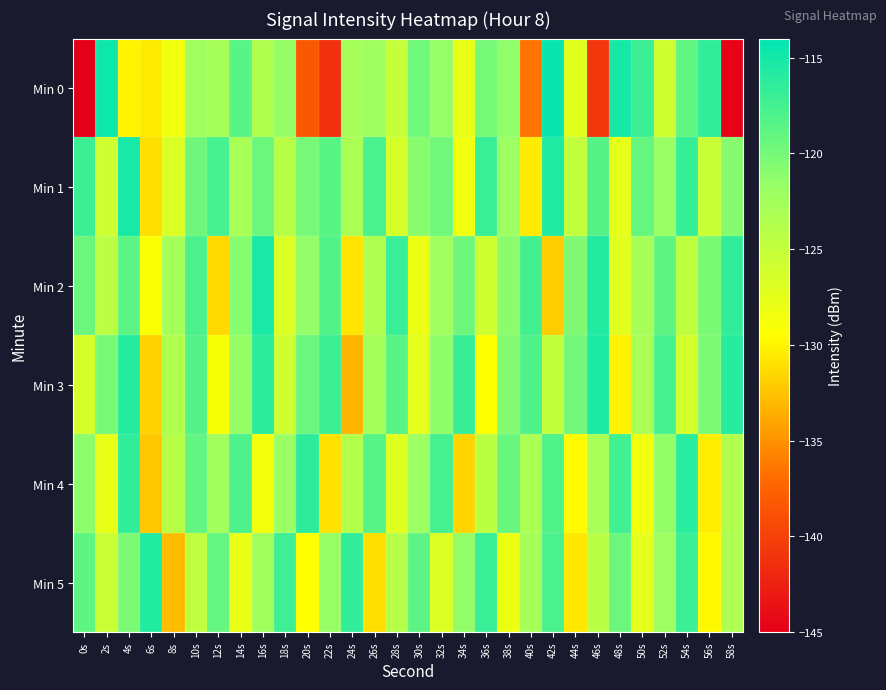

Reading left to right, list all the values displayed in this chart.

Min 0: 0s=-145.9	2s=-114.7	4s=-130.1	6s=-130.5	8s=-128.5	10s=-122.4	12s=-122.8	14s=-118.5	16s=-123.6	18s=-121.6	20s=-138.2	22s=-141.2	24s=-122.8	26s=-122.3	28s=-125.2	30s=-119.7	32s=-121.7	34s=-127.9	36s=-120.0	38s=-121.4	40s=-136.5	42s=-114.5	44s=-127.3	46s=-140.8	48s=-115.2	50s=-117.0	52s=-125.9	54s=-118.9	56s=-116.5	58s=-144.7
Min 1: 0s=-117.1	2s=-125.8	4s=-115.2	6s=-131.1	8s=-126.6	10s=-119.6	12s=-117.6	14s=-122.9	16s=-119.5	18s=-124.1	20s=-120.0	22s=-118.5	24s=-123.1	26s=-117.8	28s=-126.3	30s=-121.0	32s=-119.7	34s=-128.4	36s=-116.9	38s=-122.1	40s=-130.5	42s=-115.6	44s=-124.8	46s=-118.3	48s=-127.6	50s=-119.2	52s=-121.9	54s=-116.7	56s=-125.4	58s=-120.8
Min 2: 0s=-119.5	2s=-124.3	4s=-118.7	6s=-129.2	8s=-122.6	10s=-117.8	12s=-131.4	14s=-120.9	16s=-115.3	18s=-126.7	20s=-121.5	22s=-118.2	24s=-130.8	26s=-123.4	28s=-116.9	30s=-128.1	32s=-122.3	34s=-119.6	36s=-125.7	38s=-121.1	40s=-117.4	42s=-132.0	44s=-120.5	46s=-115.8	48s=-127.3	50s=-122.8	52s=-118.9	54s=-124.6	56s=-120.2	58s=-116.5
Min 3: 0s=-126.4	2s=-120.1	4s=-115.9	6s=-131.7	8s=-123.5	10s=-118.3	12s=-128.9	14s=-121.6	16s=-116.2	18s=-125.8	20s=-119.4	22s=-117.1	24s=-133.2	26s=-122.7	28s=-118.6	30s=-127.5	32s=-121.3	34s=-116.8	36s=-129.4	38s=-120.7	40s=-118.0	42s=-124.9	44s=-119.8	46s=-115.4	48s=-130.1	50s=-123.0	52s=-117.6	54s=-126.2	56s=-120.4	58s=-116.0
Min 4: 0s=-121.2	2s=-127.8	4s=-116.5	6s=-132.3	8s=-124.1	10s=-119.0	12s=-122.5	14s=-117.9	16s=-128.6	18s=-121.8	20s=-116.3	22s=-130.9	24s=-123.7	26s=-118.4	28s=-127.1	30s=-122.0	32s=-117.5	34s=-131.5	36s=-124.4	38s=-119.3	40s=-123.2	42s=-118.1	44s=-129.7	46s=-122.9	48s=-117.3	50s=-128.4	52s=-121.5	54s=-116.1	56s=-130.3	58s=-123.6
Min 5: 0s=-118.8	2s=-125.5	4s=-120.3	6s=-115.7	8s=-132.8	10s=-124.6	12s=-119.1	14s=-127.9	16s=-122.4	18s=-117.2	20s=-129.5	22s=-121.7	24s=-116.6	26s=-131.1	28s=-123.9	30s=-118.7	32s=-126.8	34s=-121.4	36s=-116.9	38s=-128.2	40s=-122.7	42s=-117.8	44s=-130.6	46s=-124.2	48s=-119.5	50s=-127.4	52s=-122.1	54s=-117.0	56s=-129.8	58s=-123.3